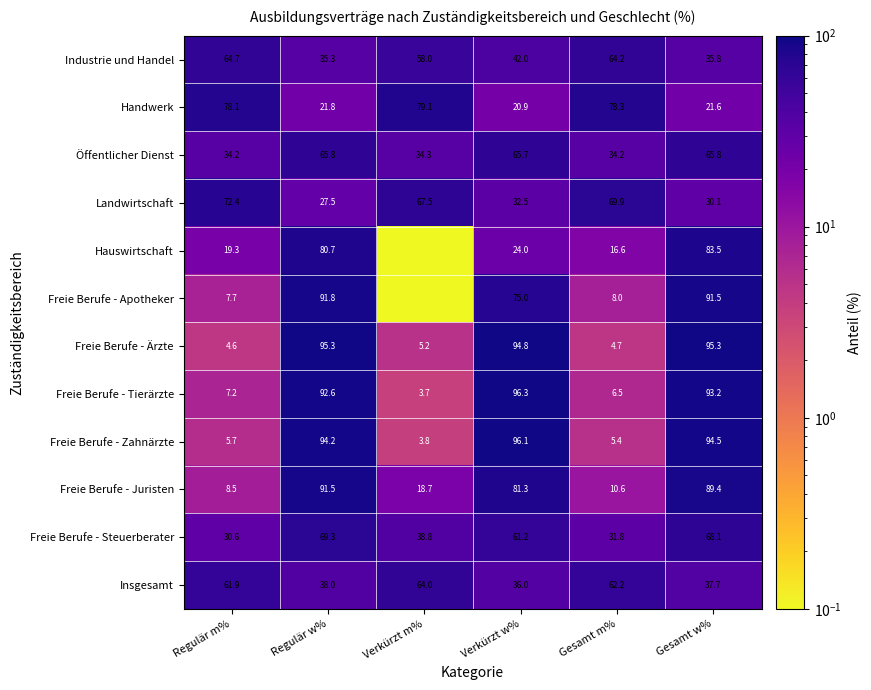

Where does the Freie Berufe - Zahnärzte series first go above 94?

Regulär w%